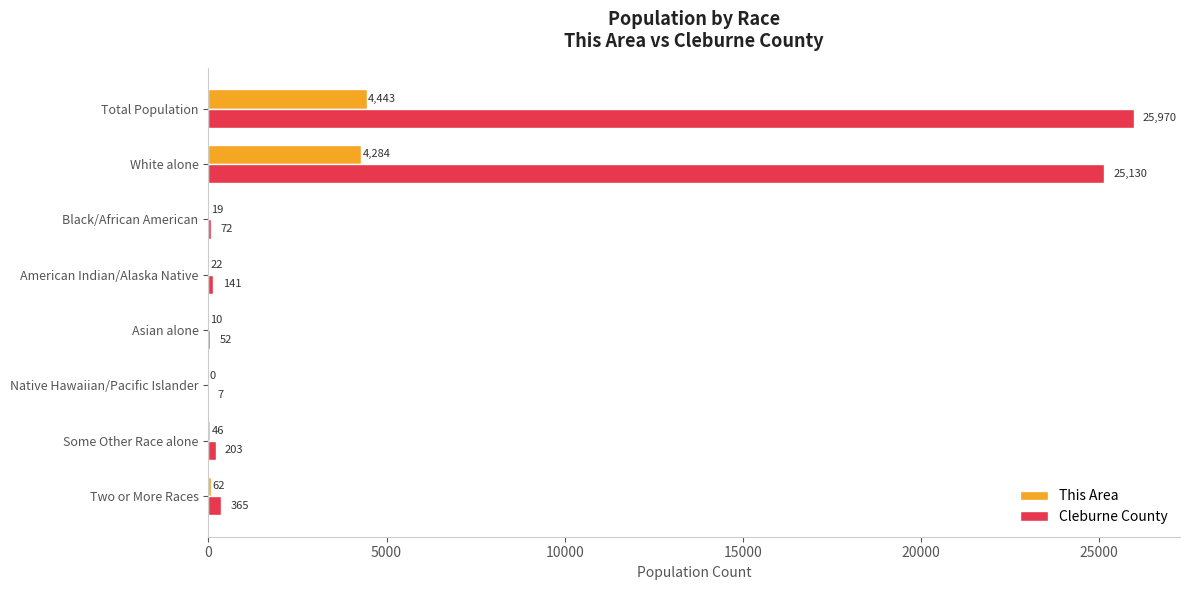

True or false: Cleburne County has a value of 72 at Black/African American.

True